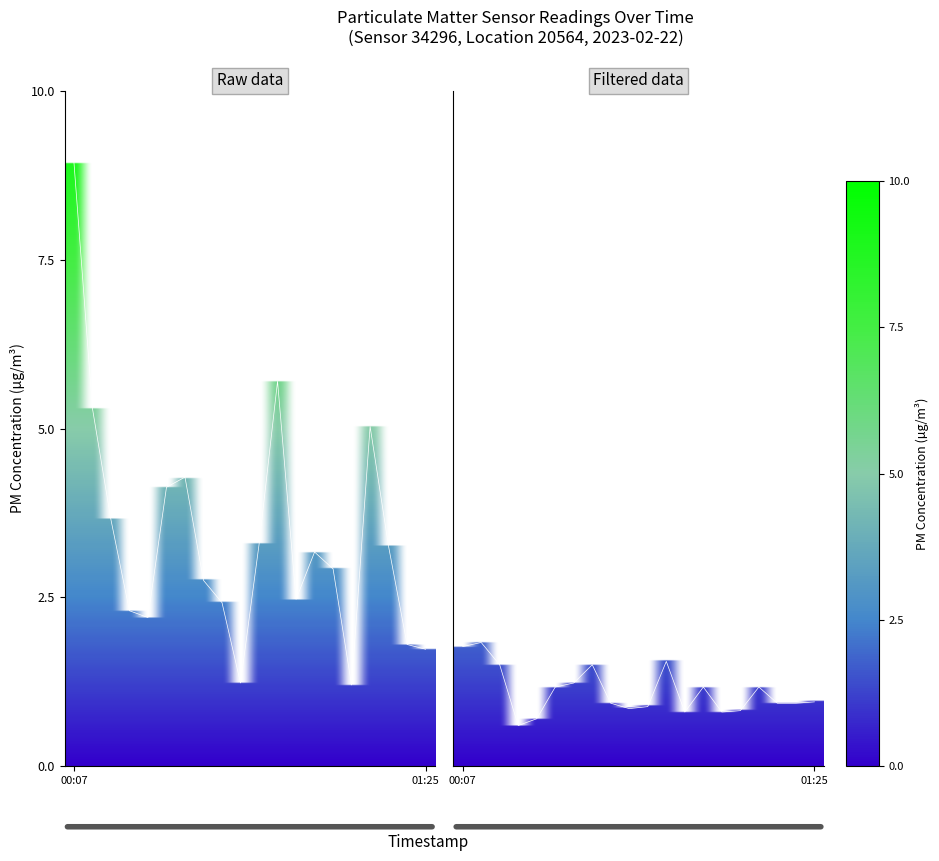

True or false: P2 has more than 0 points higher than both neighbors.

True